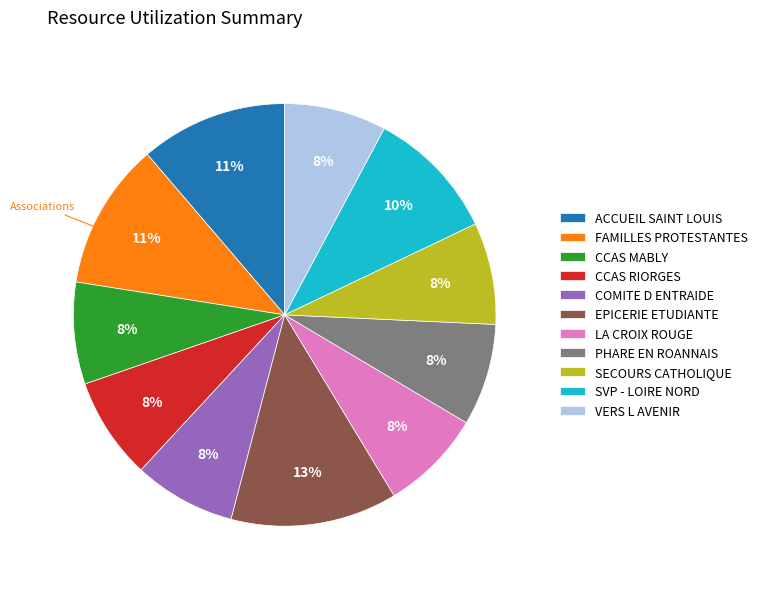

What is the ratio of the value at CCAS MABLY to the value at PHARE EN ROANNAIS?

1.0